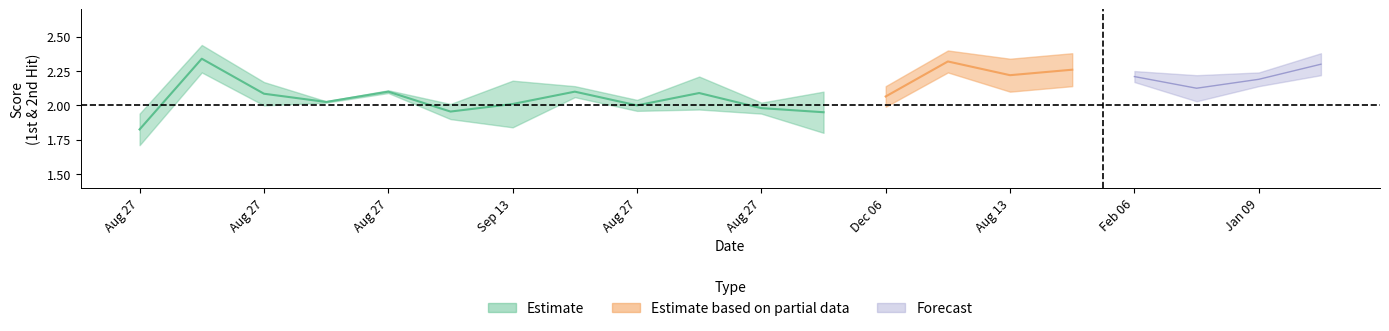

What is the label of the 3rd point from the right?

2013-08-13